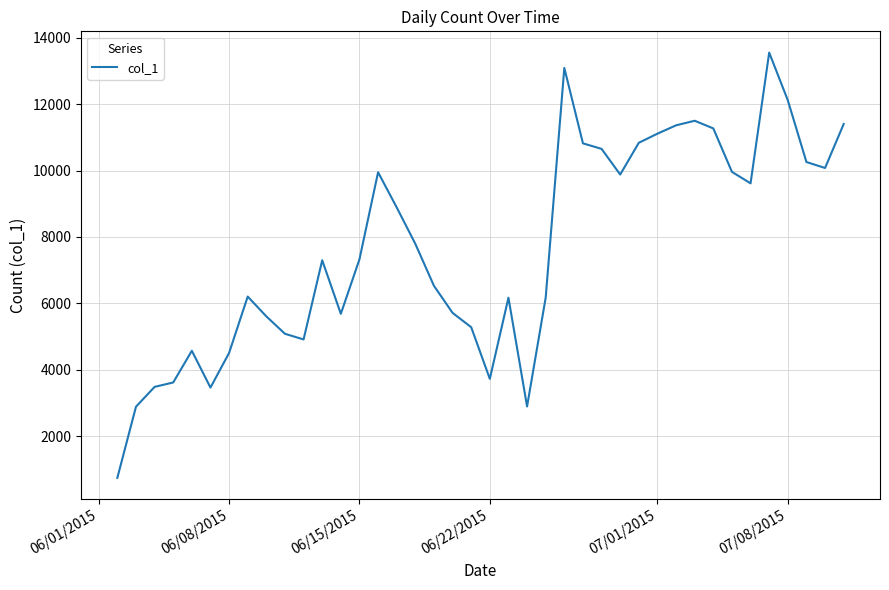

What is the maximum value shown in the chart?

13547